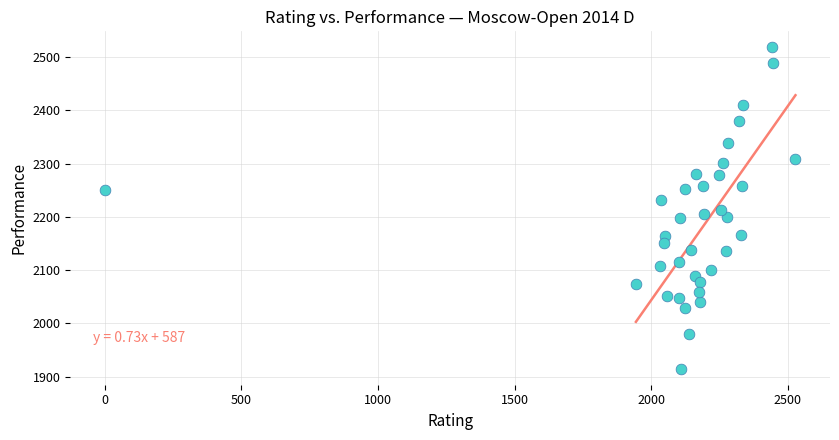

What is the range of X values (max minus min)?

2528